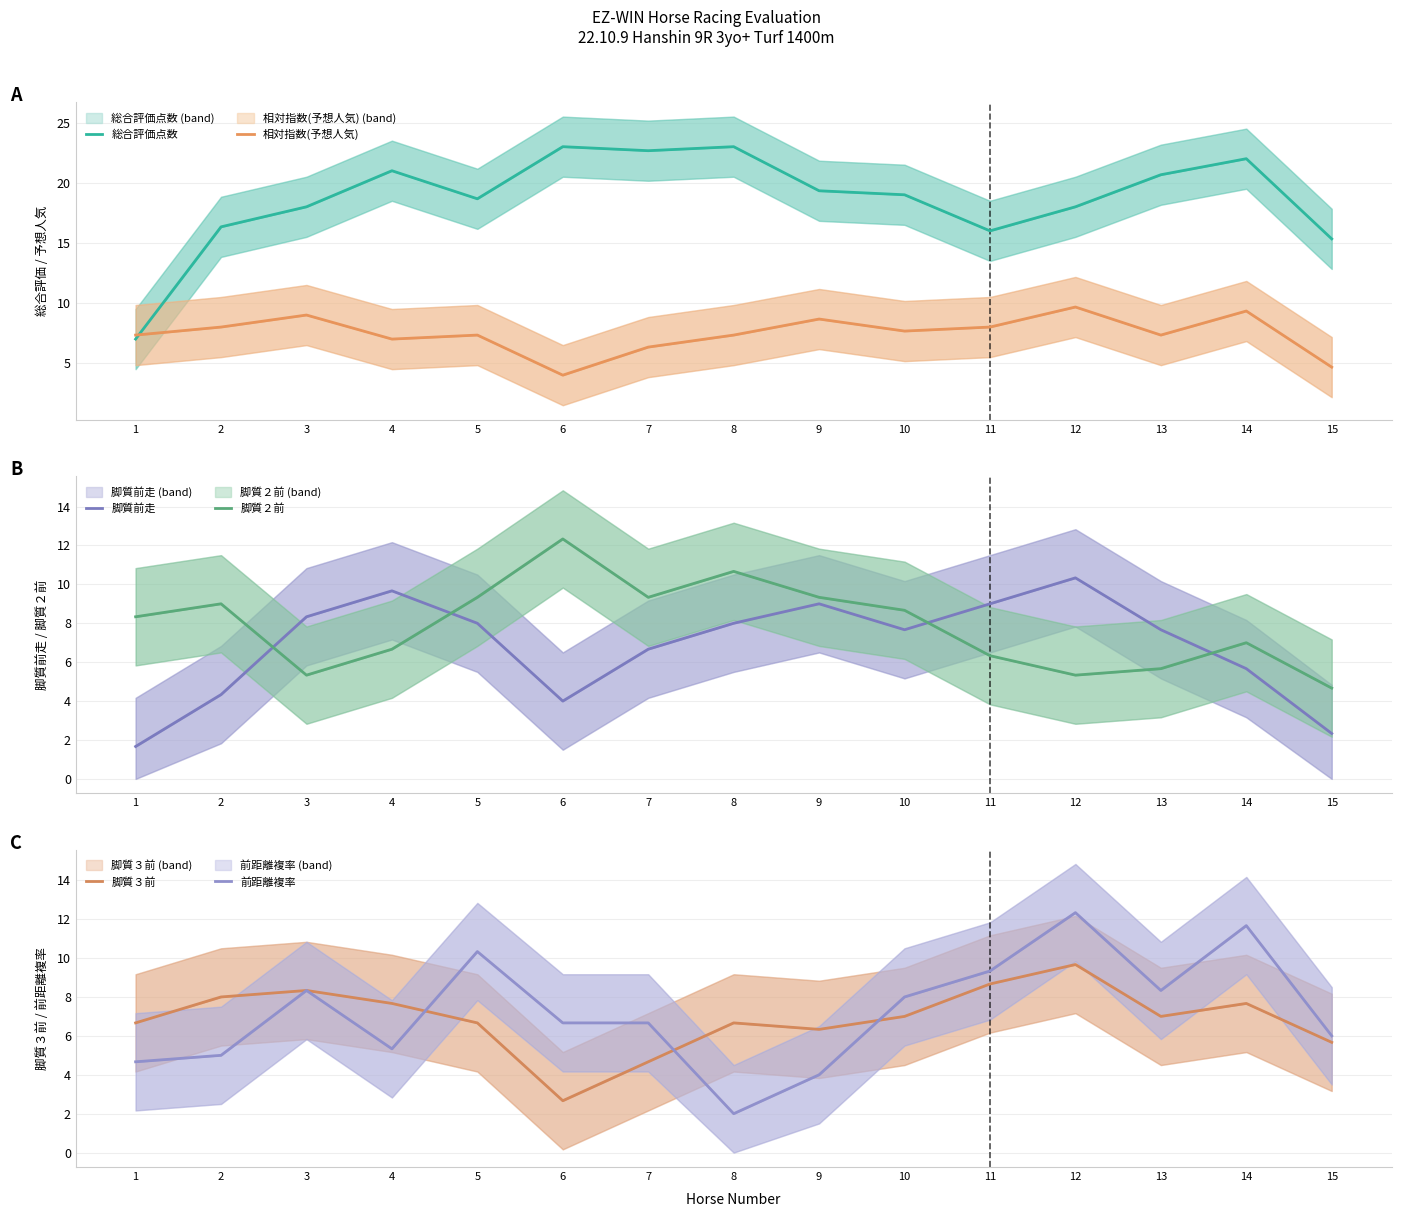

What is the difference between the maximum and minimum values in the 脚質前走 series?

8.7